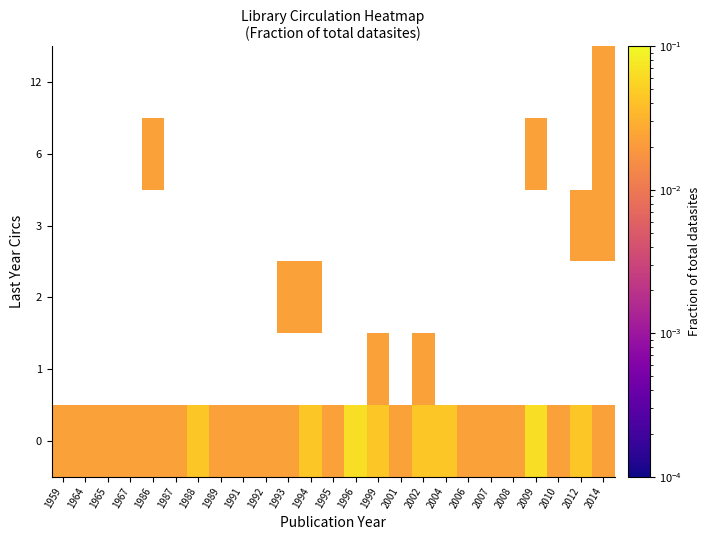

Between 2009 and 1986, which is larger?

2009